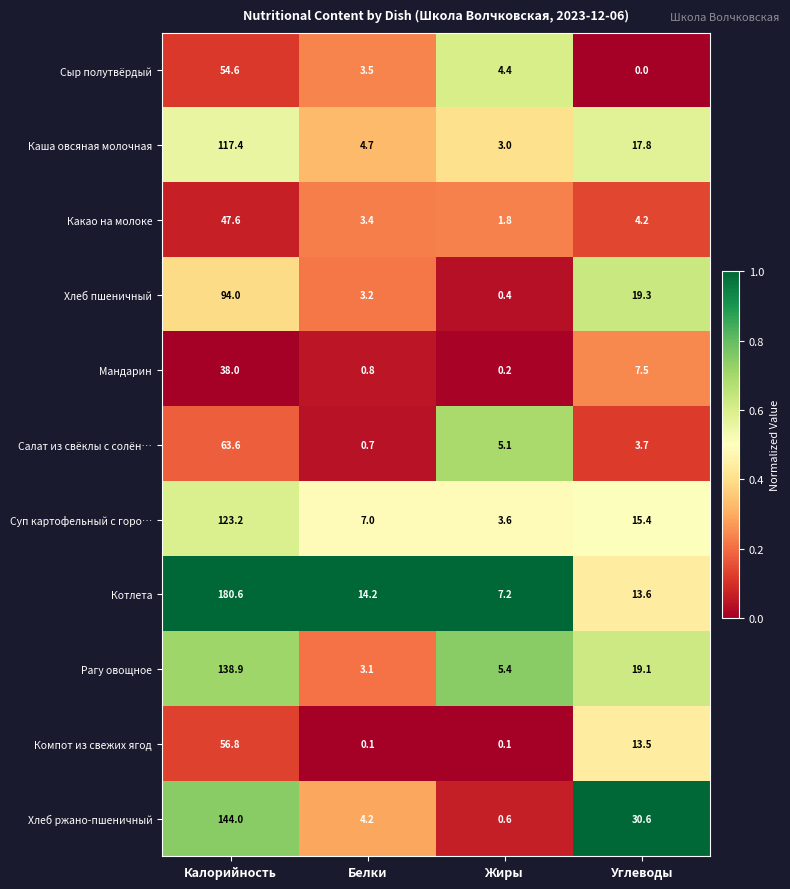

Which label corresponds to the smallest value in the chart?

Углеводы